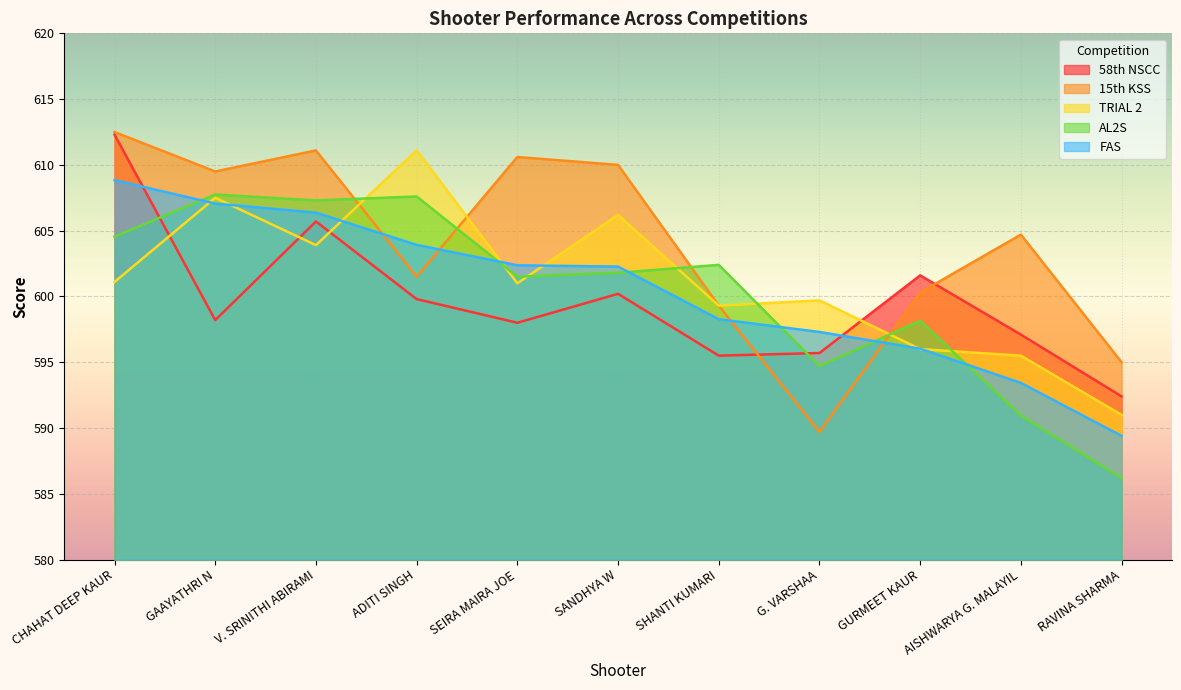

What is the difference between the highest and lowest values at SHANTI KUMARI?

6.9